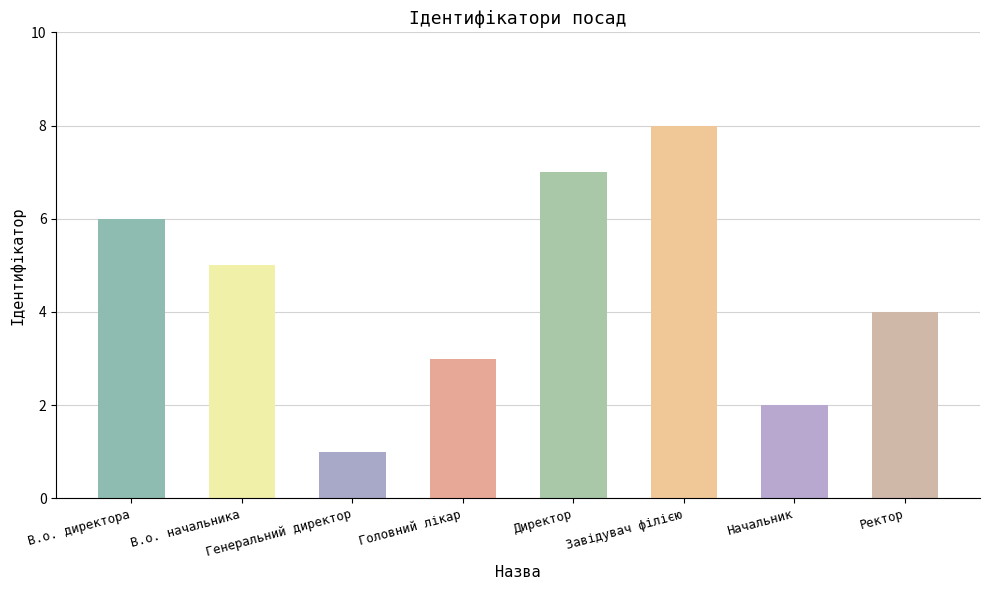

What is the greatest value displayed?

8